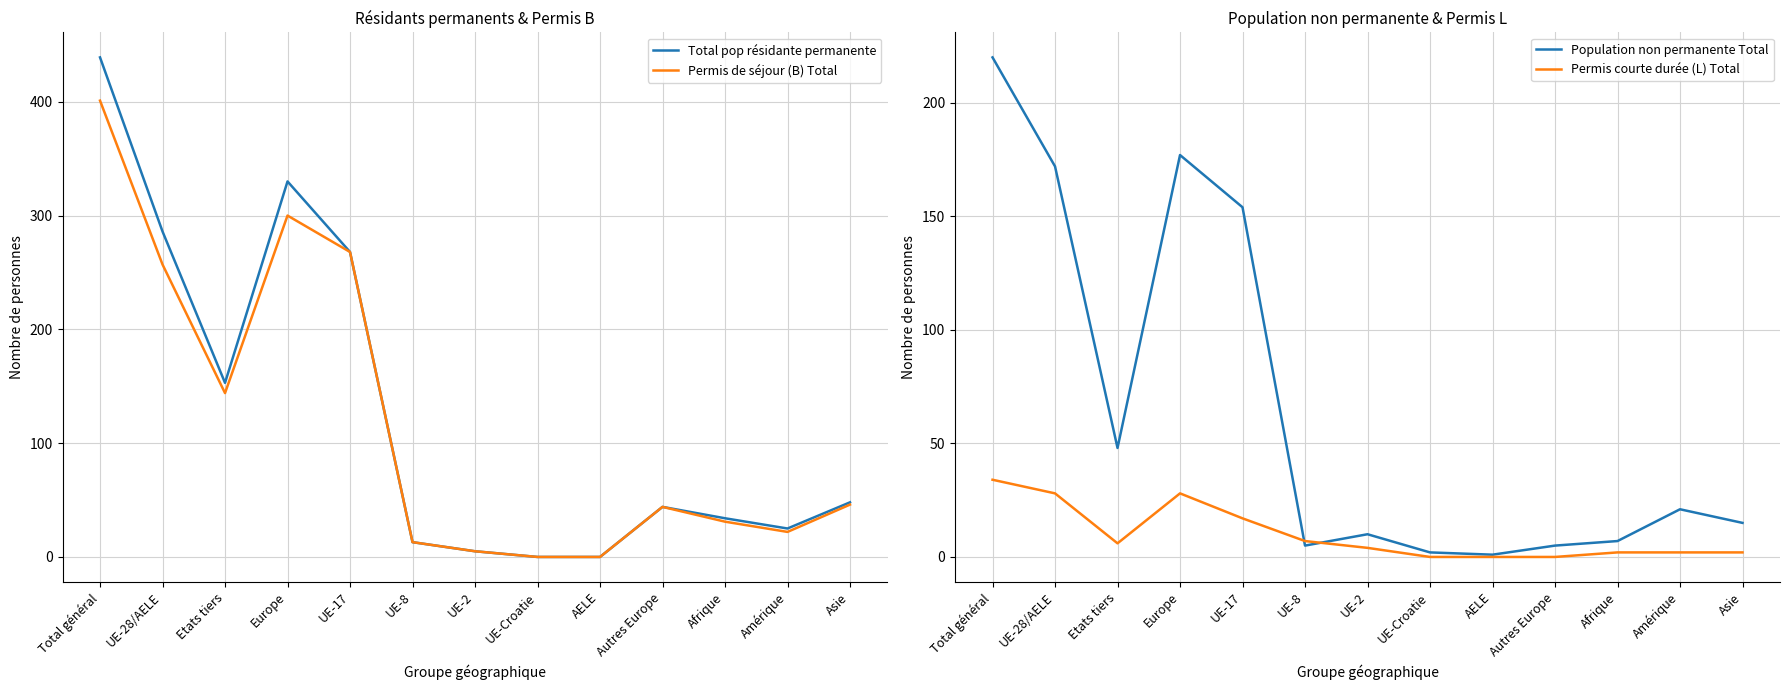

What is the difference between the second highest and minimum values in the Permis de séjour (B) Total series?

300